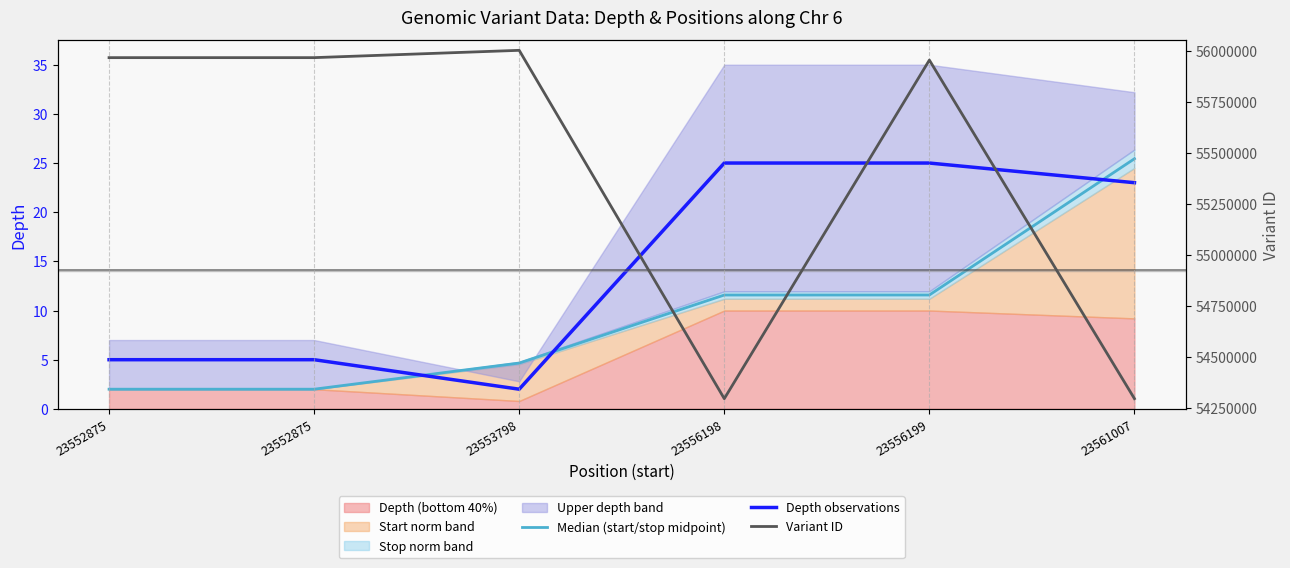

What is the difference between the highest and lowest values at 23552875?

55968776.0